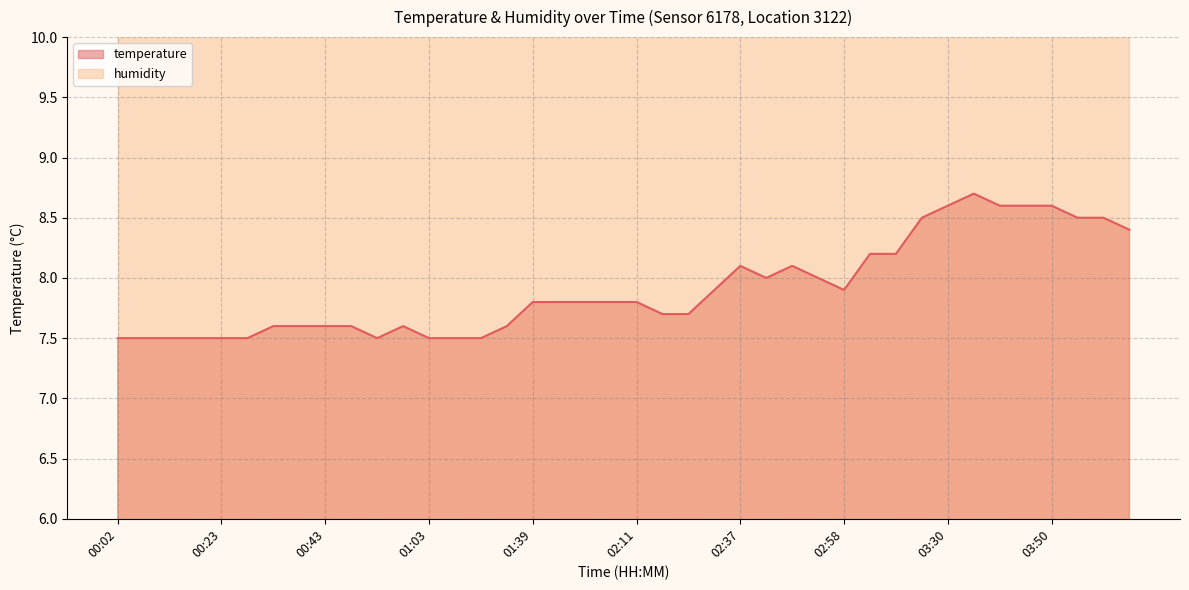

Reading left to right, list all the values displayed in this chart.

00:02=7.5	00:07=7.5	00:13=7.5	00:18=7.5	00:23=7.5	00:28=7.5	00:33=7.6	00:38=7.6	00:43=7.6	00:48=7.6	00:53=7.5	00:58=7.6	01:03=7.5	01:08=7.5	01:13=7.5	01:18=7.6	01:39=7.8	01:56=7.8	02:01=7.8	02:06=7.8	02:11=7.8	02:16=7.7	02:21=7.7	02:32=7.9	02:37=8.1	02:42=8.0	02:47=8.1	02:53=8.0	02:58=7.9	03:15=8.2	03:20=8.2	03:25=8.5	03:30=8.6	03:35=8.7	03:40=8.6	03:45=8.6	03:50=8.6	03:55=8.5	04:00=8.5	04:05=8.4